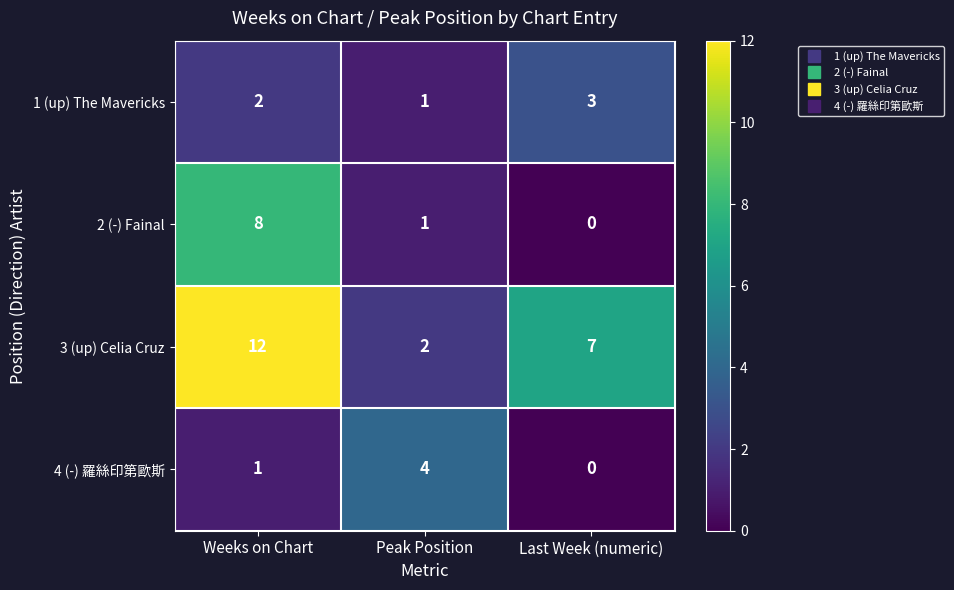

Reading left to right, what are all the values shown in this chart?

1 (up) The Mavericks: 2	1	3
2 (-) Fainal: 8	1	0
3 (up) Celia Cruz: 12	2	7
4 (-) 羅絲印第歐斯: 1	4	0